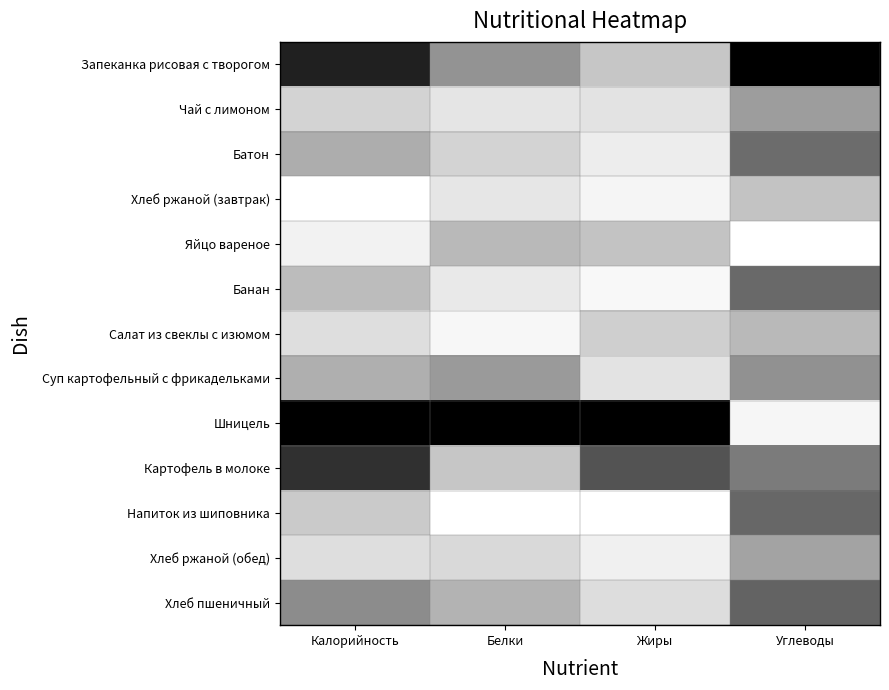

Which has a higher value, Белки or Углеводы?

Белки